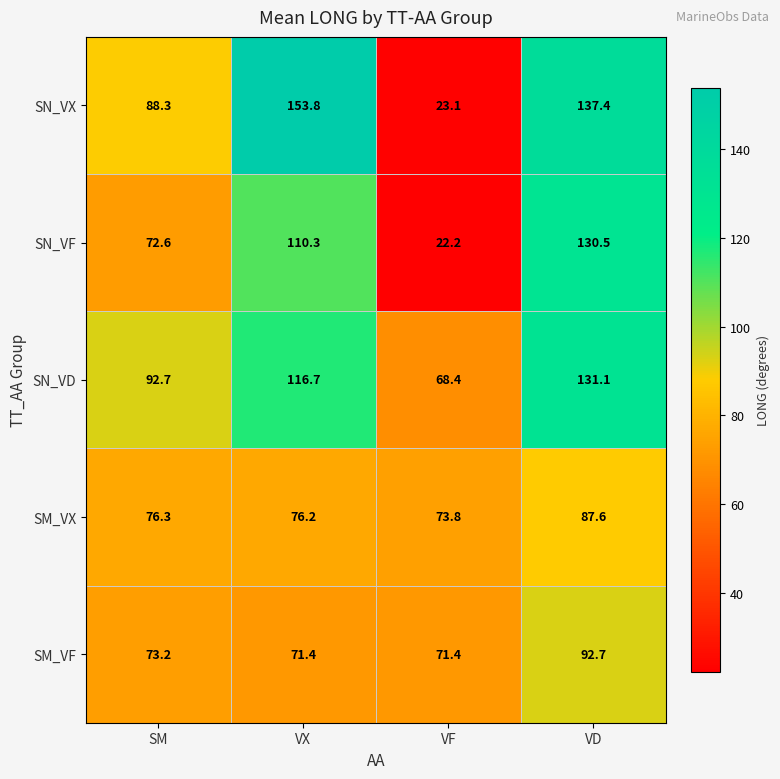

What value does the SN_VX series have at VX?

153.8